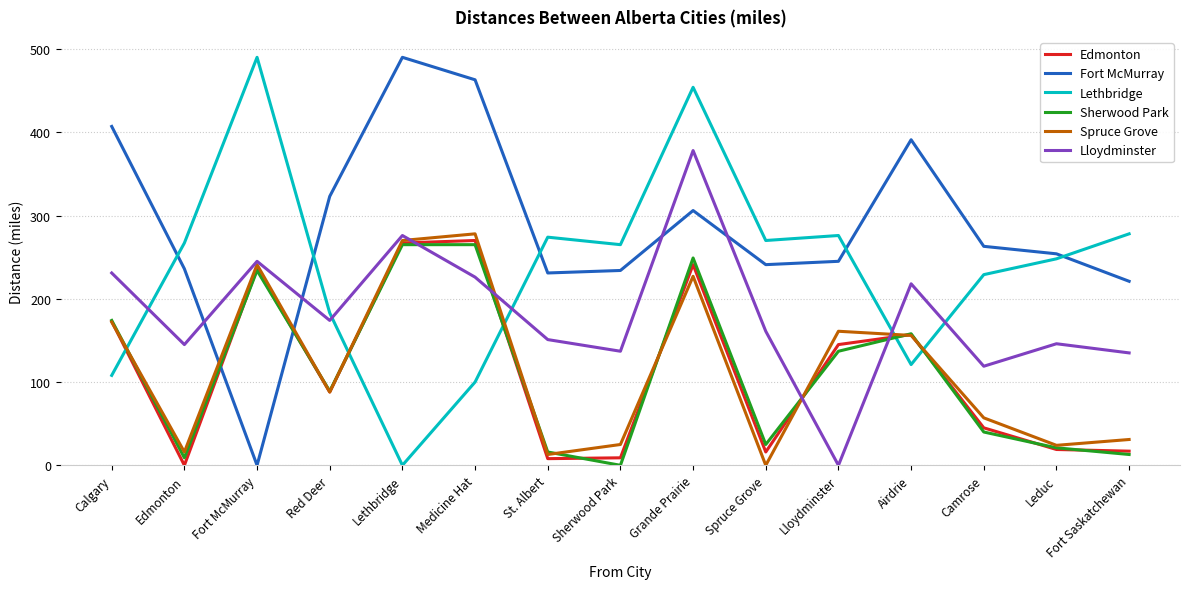

After their last crossing, which series has the higher values: Spruce Grove or Lethbridge?

Lethbridge